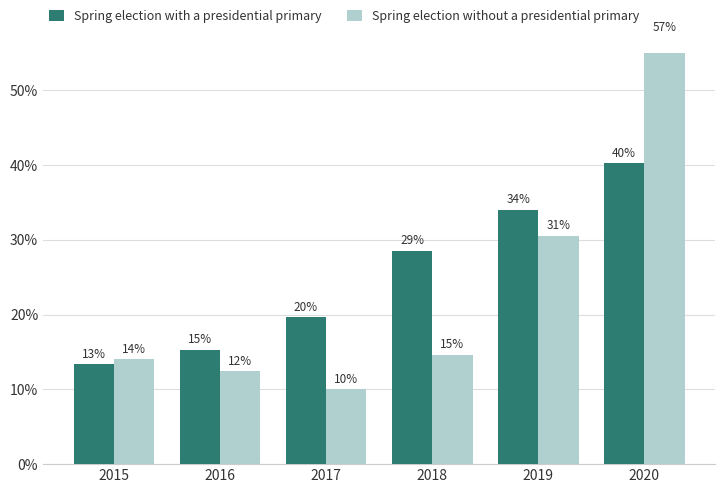

At which label does Spring election with a presidential primary reach its peak?

2020